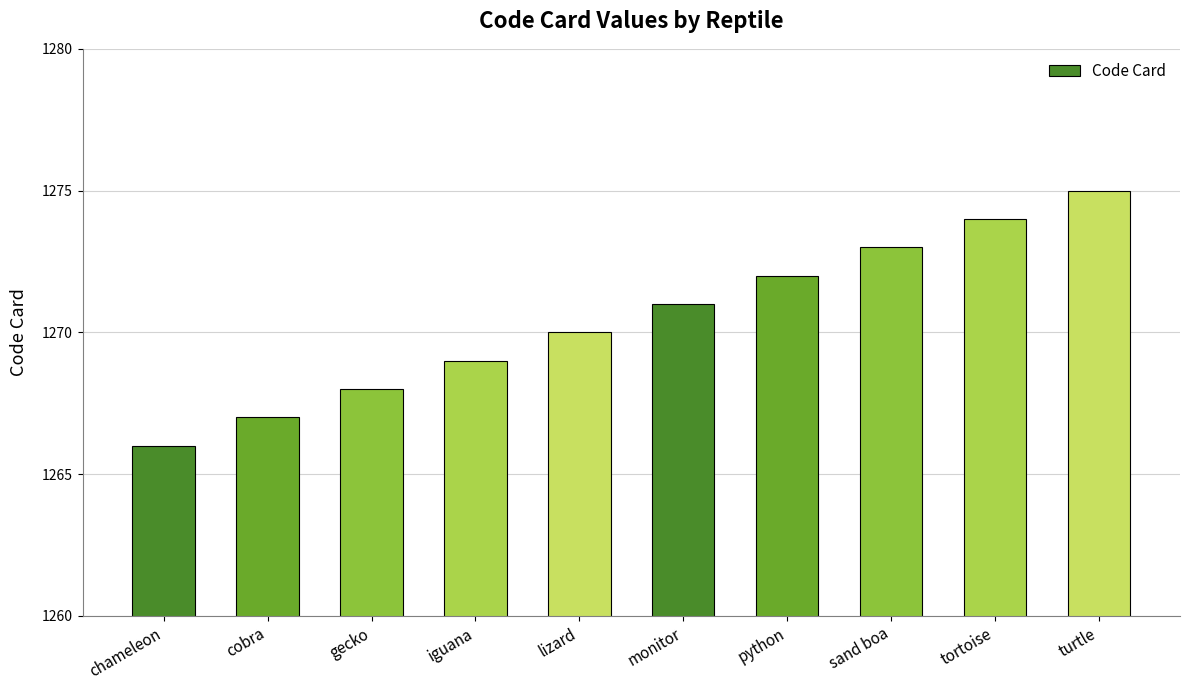

What is the value of the 6th bar from the left?

1271